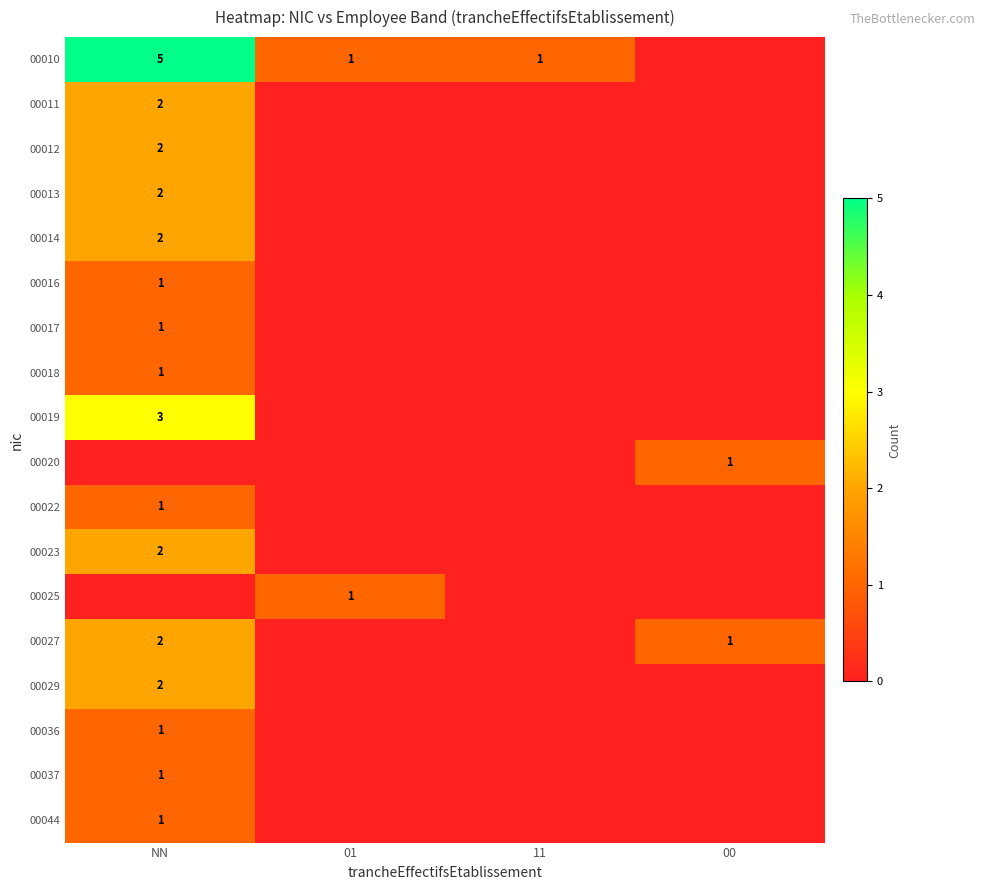

Is the value of 00013 at 00 greater than the value of 00019 at 00?

No